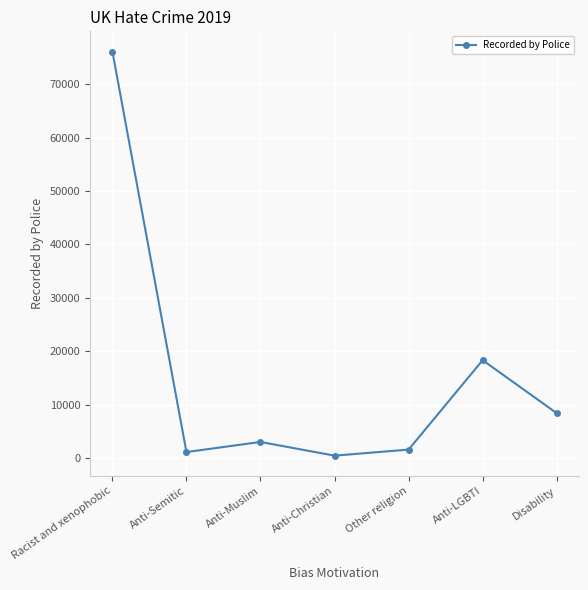

What is the change in value from Anti-Muslim to Anti-Christian?

-2558